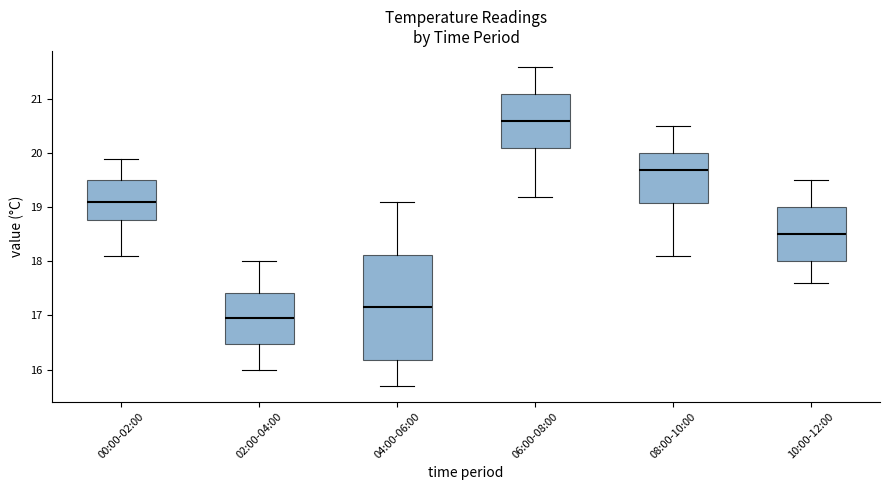

Which box is the tallest, from its lower edge to its upper edge?

04:00-06:00